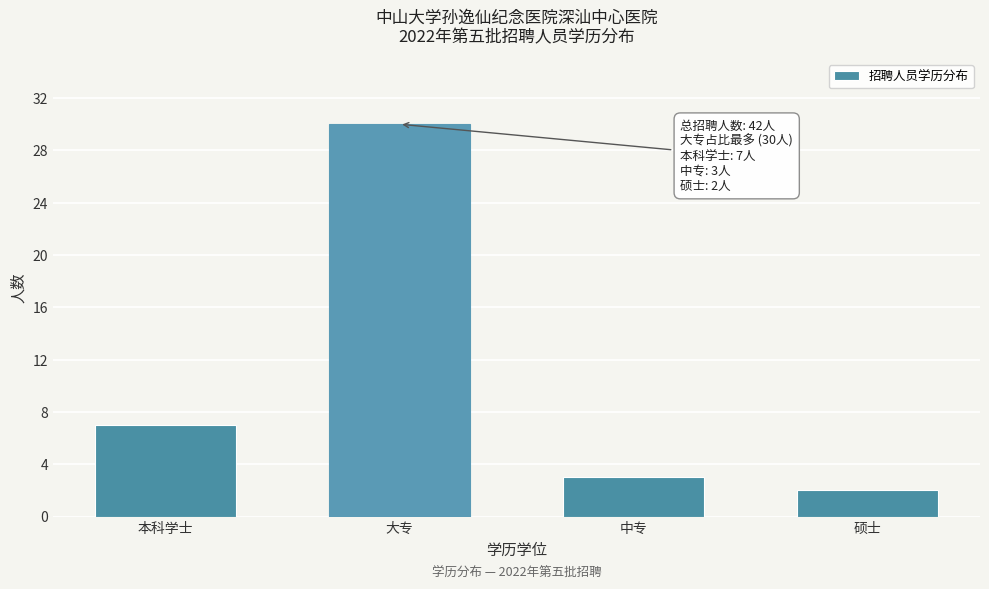

Reading left to right, what are all the values shown in this chart?

7	30	3	2